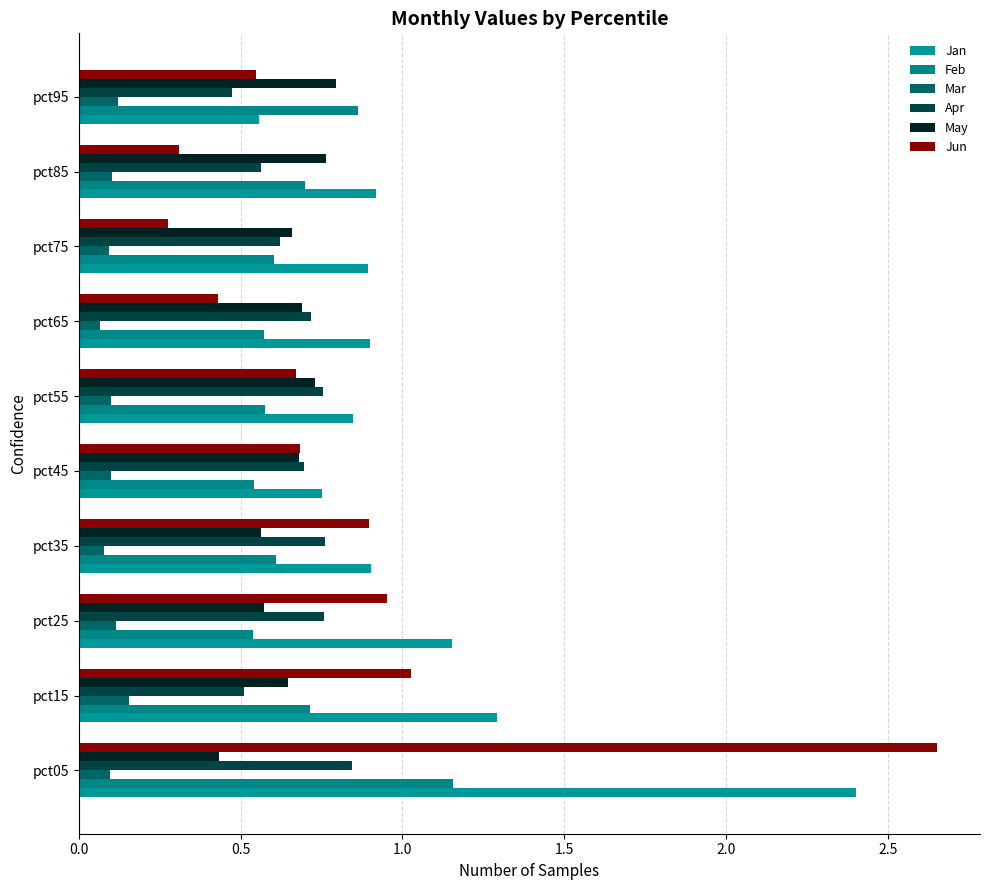

Count the number of data series in this chart.

6